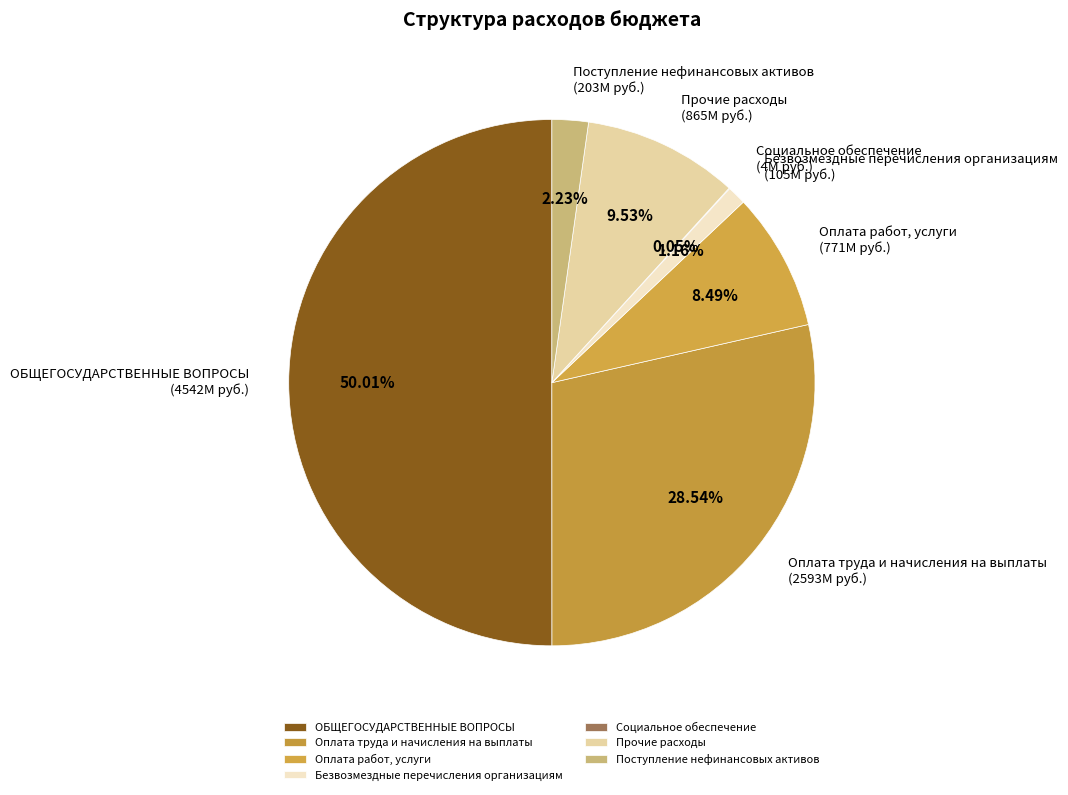

Is the sum of Безвозмездные перечисления организациям and Поступление нефинансовых активов greater than half?

No